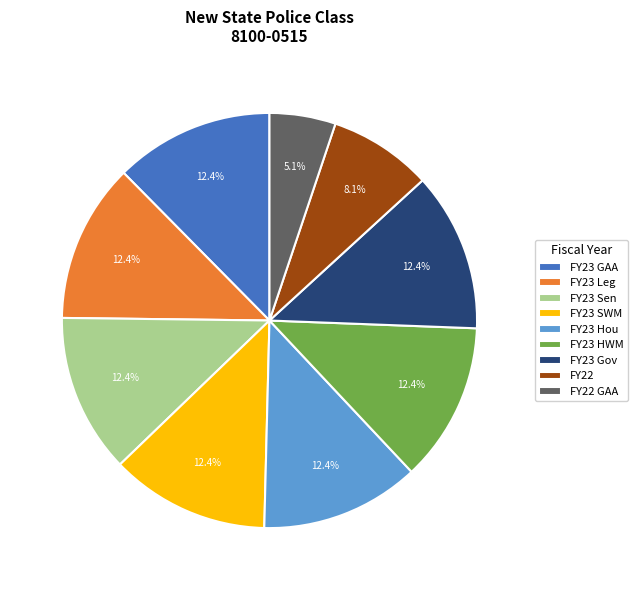

Is there any slice that represents more than half of the pie?

No